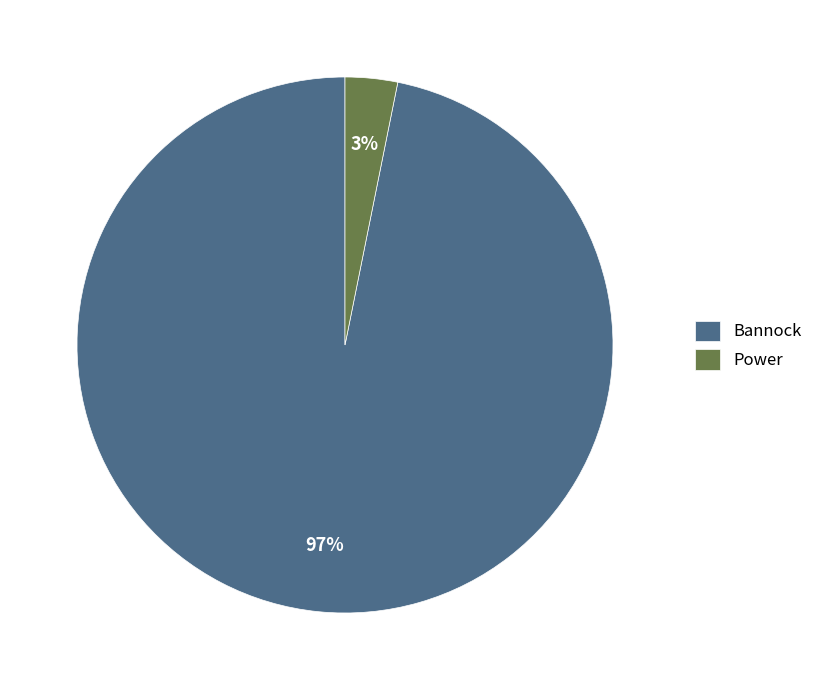

True or false: Bannock accounts for 97% of the total.

True